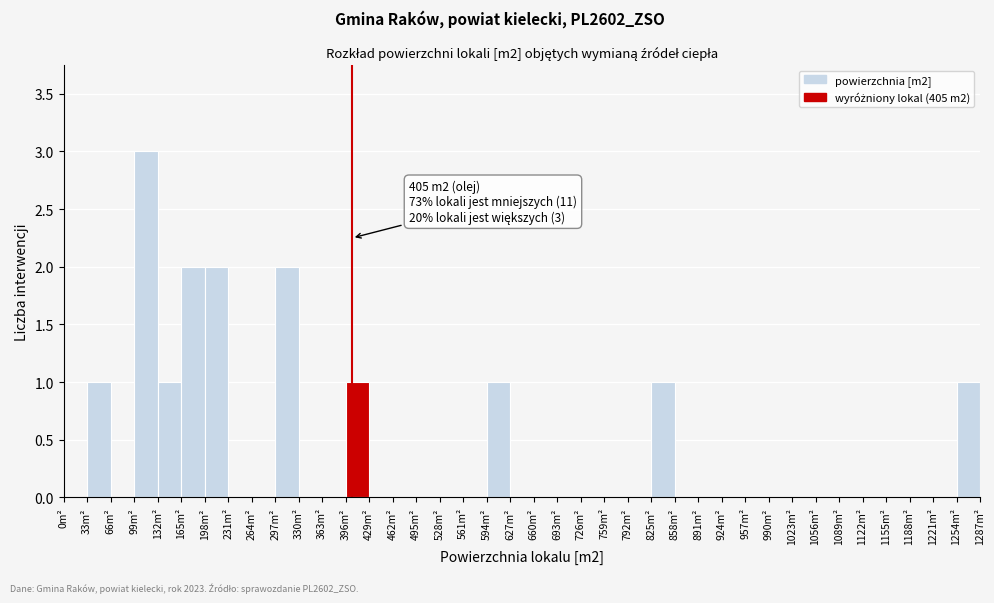

Over which range of the x-axis is the bar tallest?

99 to 132